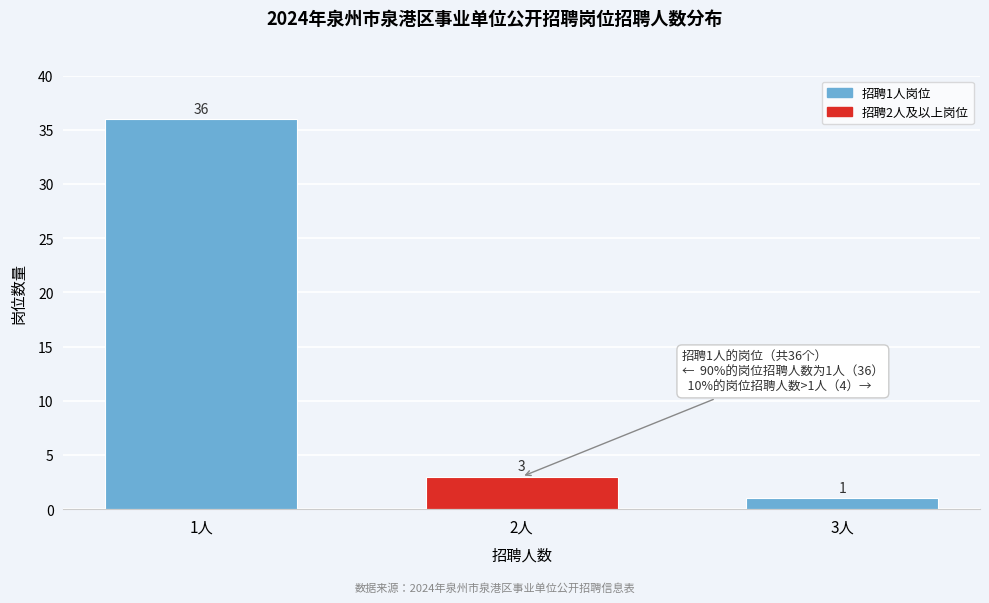

Reading left to right, list all the values displayed in this chart.

1人=36	2人=3	3人=1